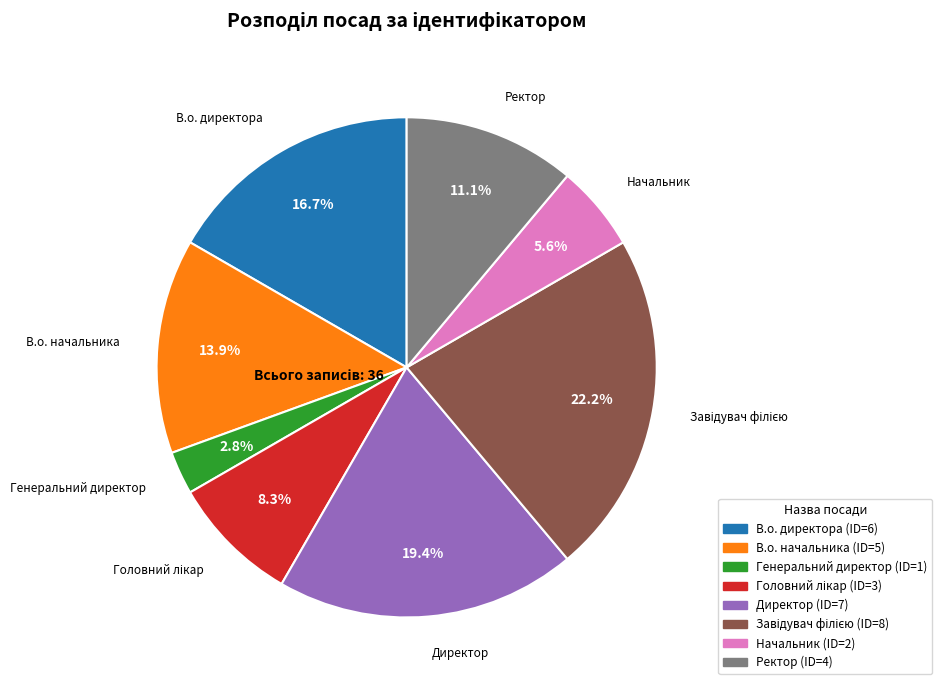

What is the smallest slice in the pie chart?

Генеральний директор